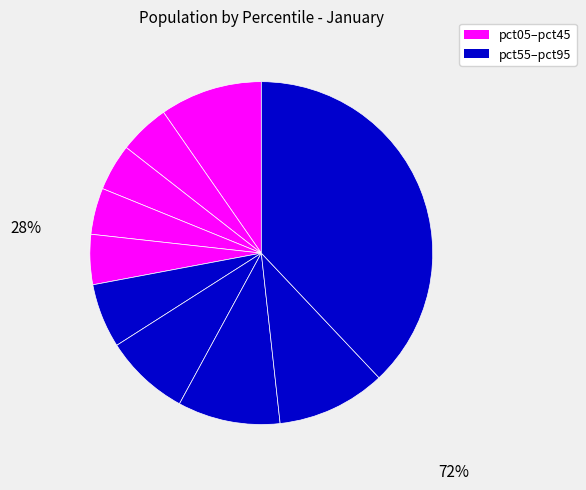

How many segments does this pie chart have?

10